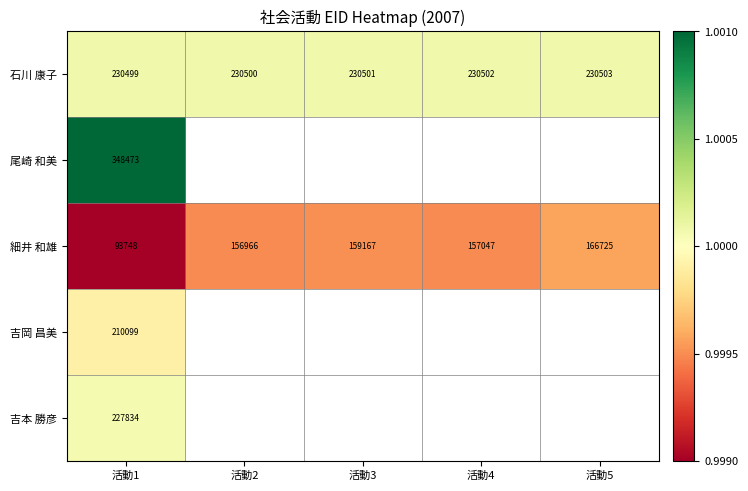

Rank the series at 活動1 from lowest to highest value.

細井 和雄, 吉岡 昌美, 吉本 勝彦, 石川 康子, 尾崎 和美